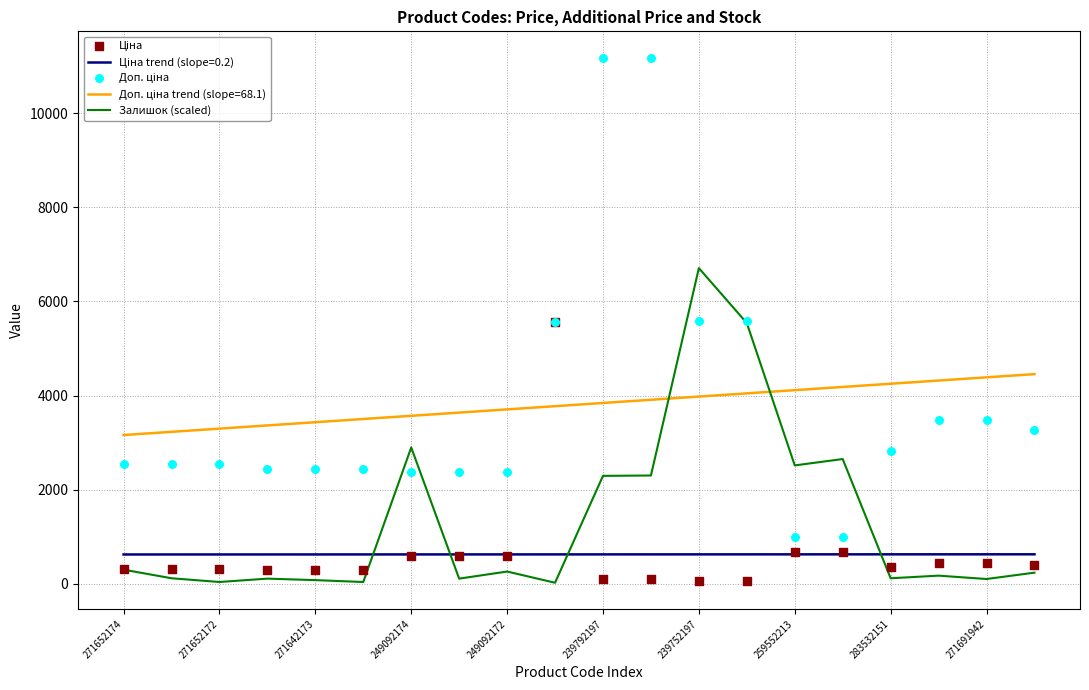

Is the value of Залишок (scaled) at 19 greater than the value of Ціна at 271652174?

No